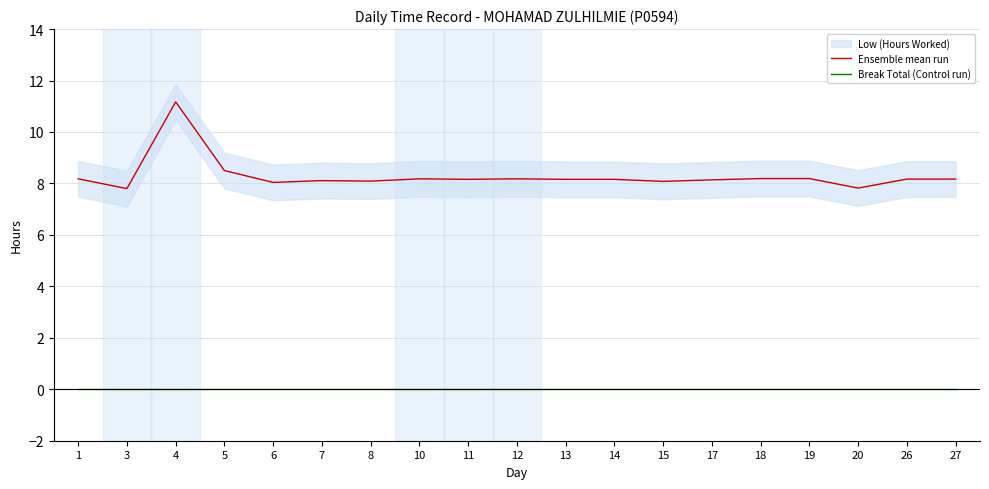

Rank the series by their average value, from lowest to highest.

Break Total (Control run), Ensemble mean run